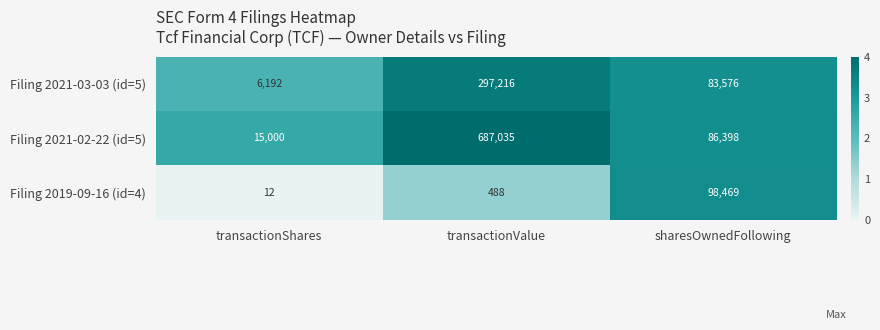

What is the difference between the highest and lowest values at sharesOwnedFollowing?

14893